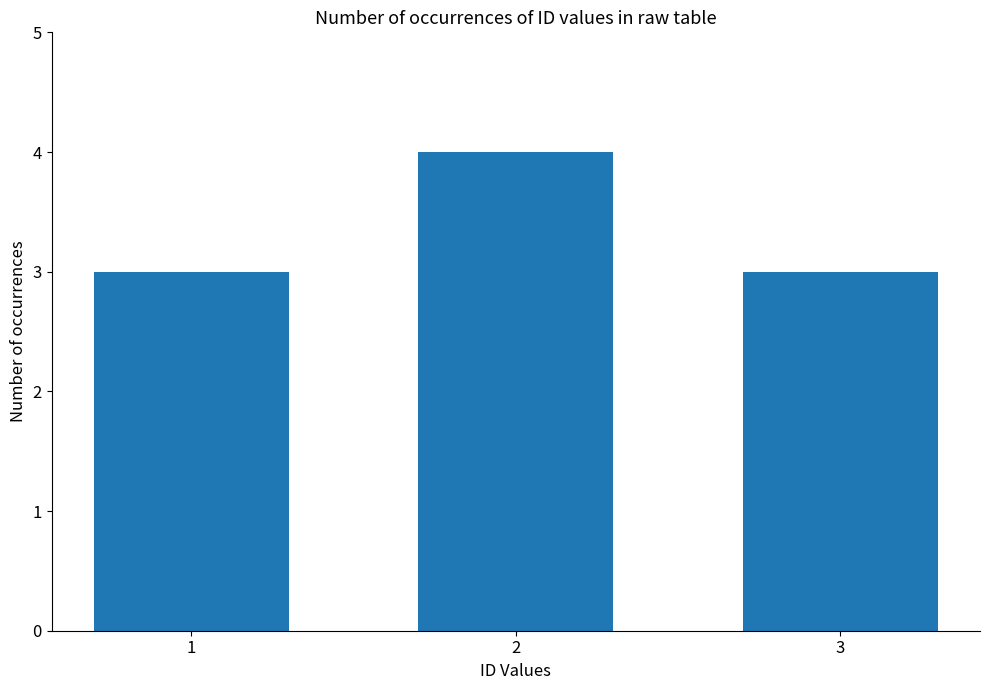

The chart shows a value of 6 at 2. True or false?

False